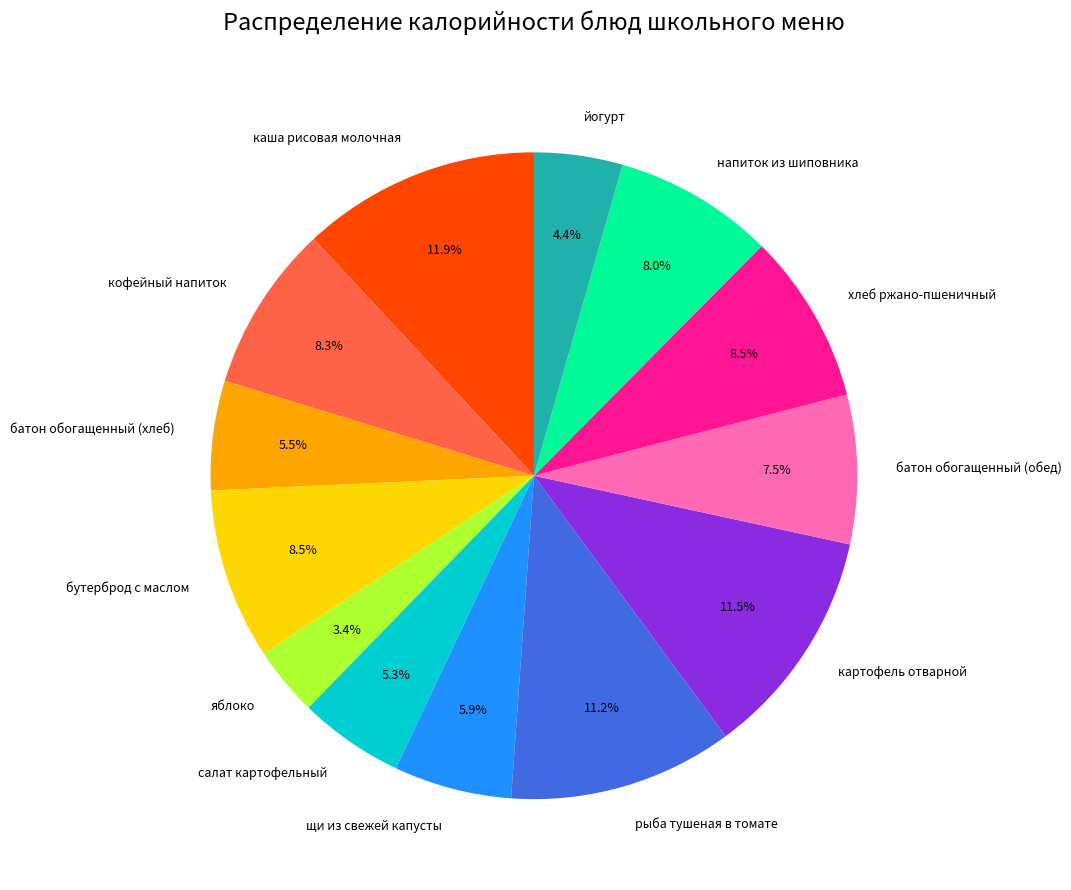

Between кофейный напиток and картофель отварной, which is larger?

картофель отварной